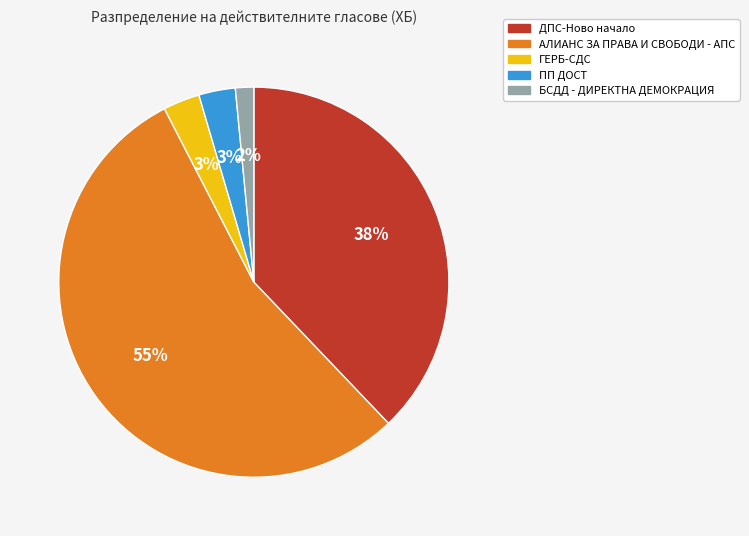

Which slice is the smallest?

БСДД - ДИРЕКТНА ДЕМОКРАЦИЯ